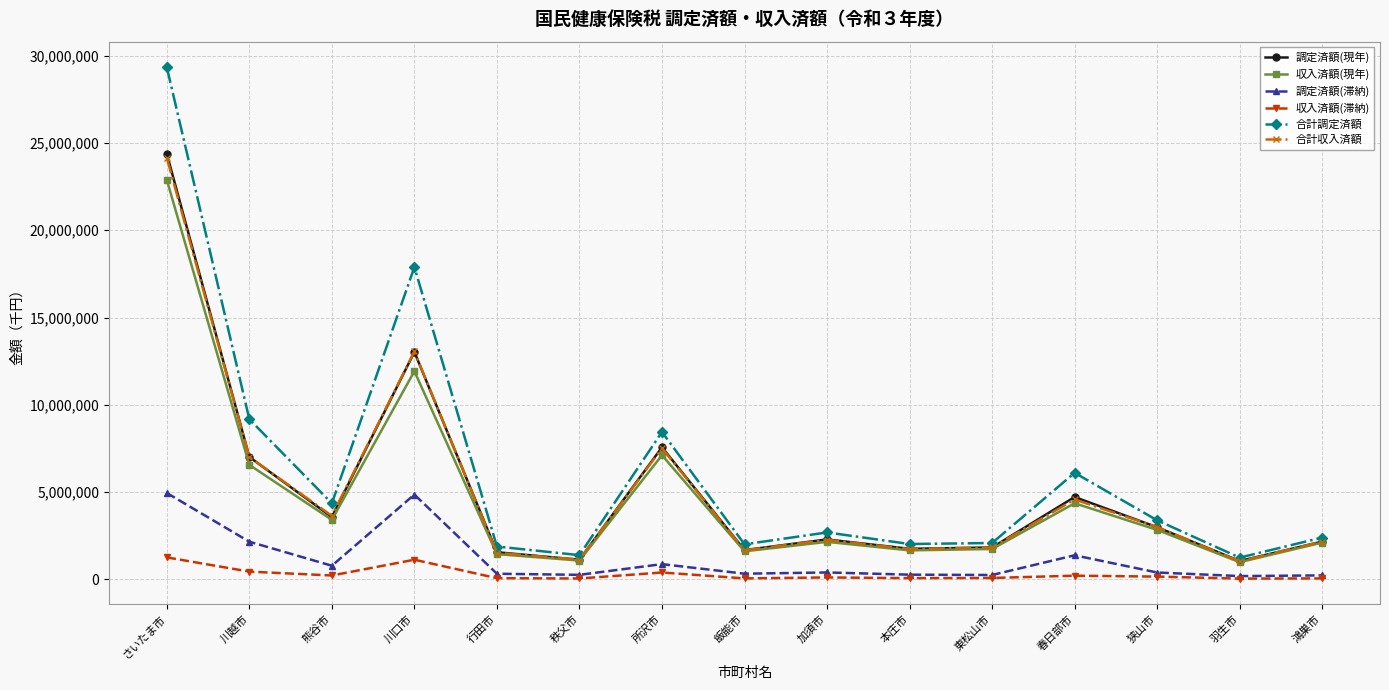

True or false: 収入済額(現年) has more than 0 interior local peaks.

True